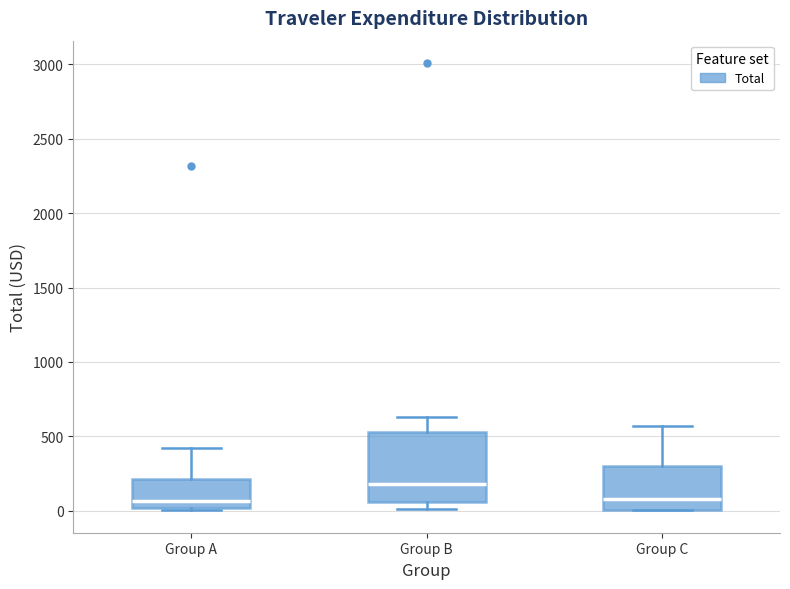

Where does the upper whisker of the box for Group B end on the y-axis? The values are not printed on the chart, so give them approximately, as read against the axis.

650